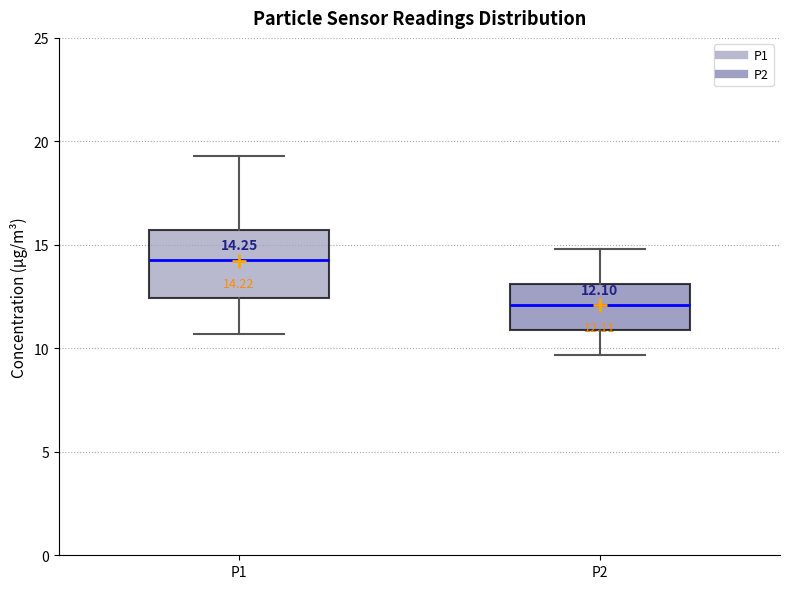

Which box has the highest median line?

P1